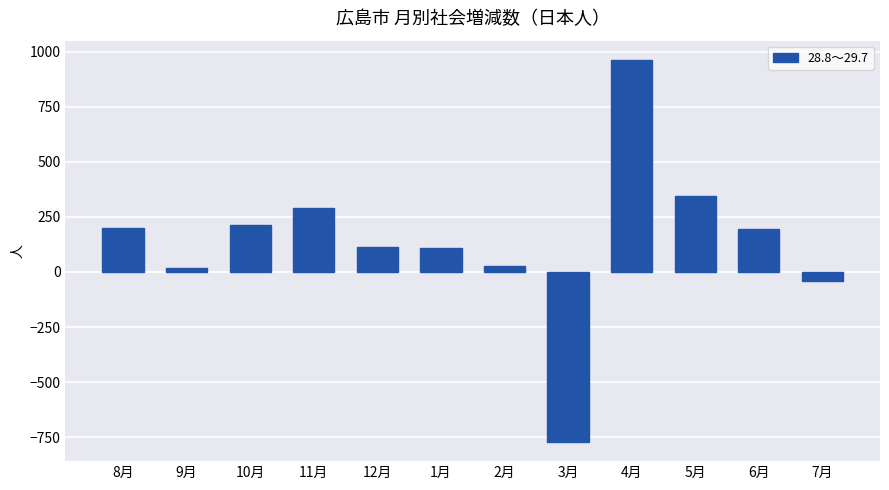

At which category does the chart reach its minimum across all series?

3月